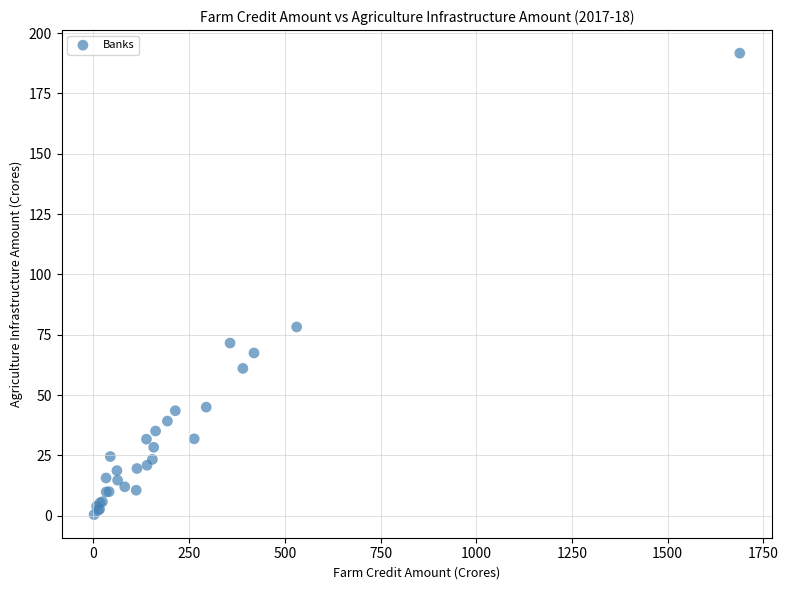

What Y value in the scatter plot is closest to 96?

78.2